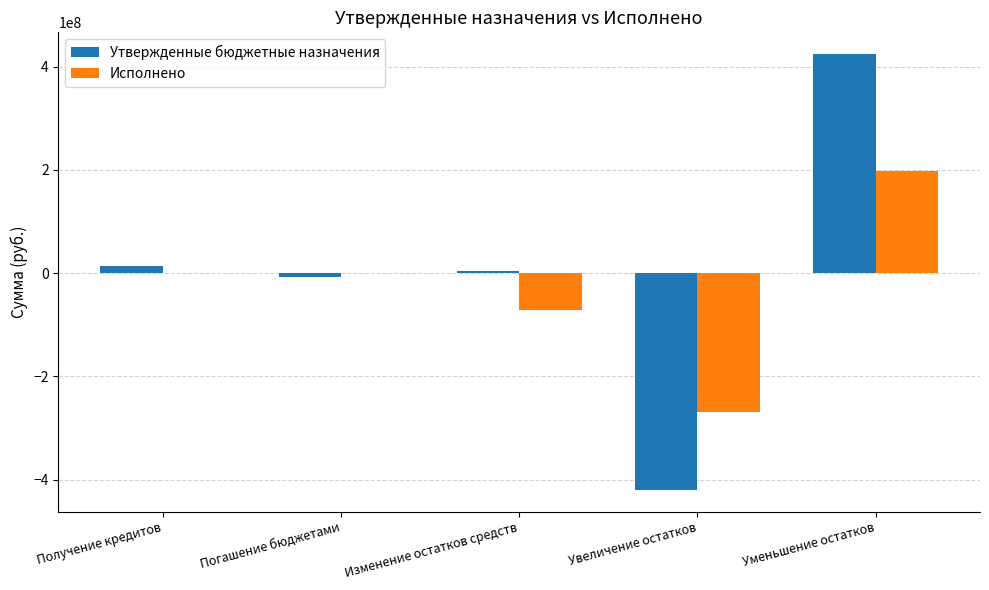

Are the bars grouped side by side (vs. stacked)?

Yes